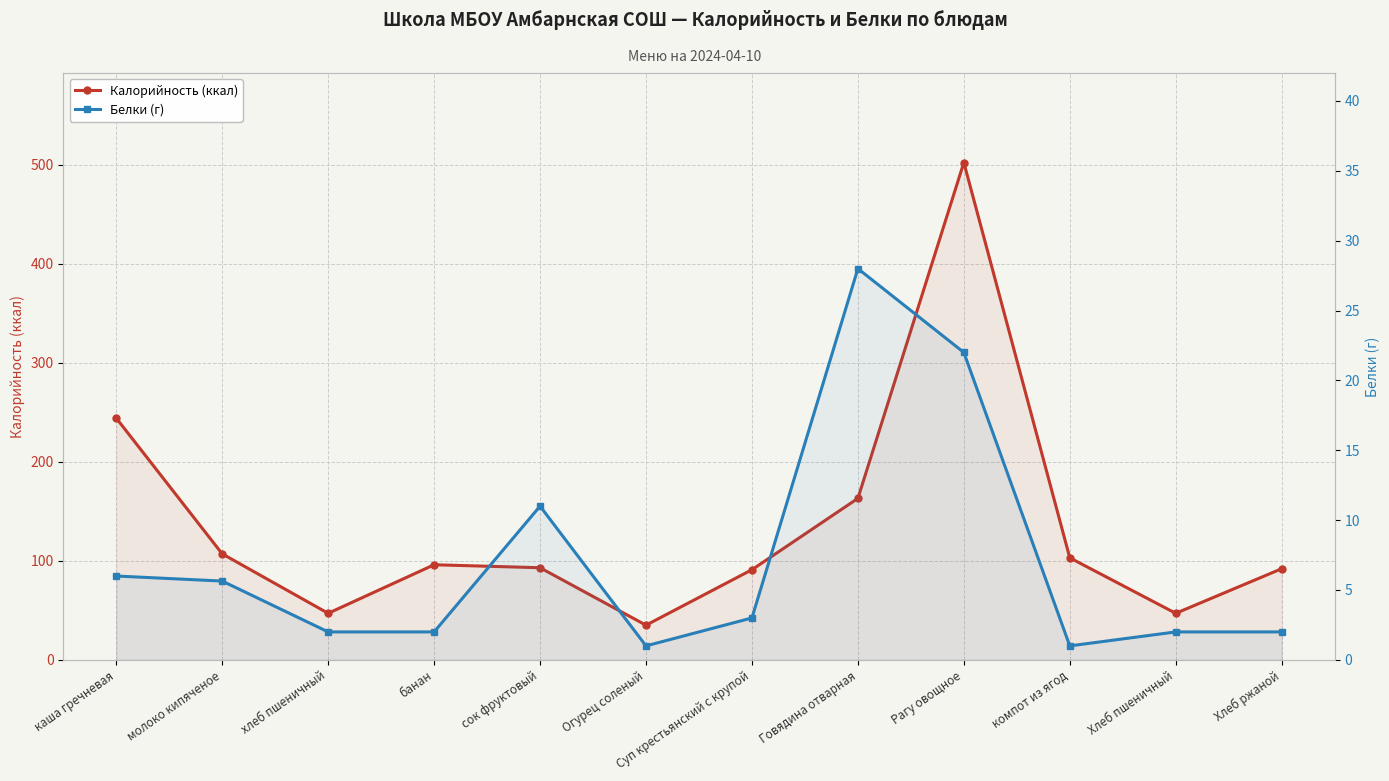

True or false: Белки (г) and Калорийность (ккал) cross at least once.

False